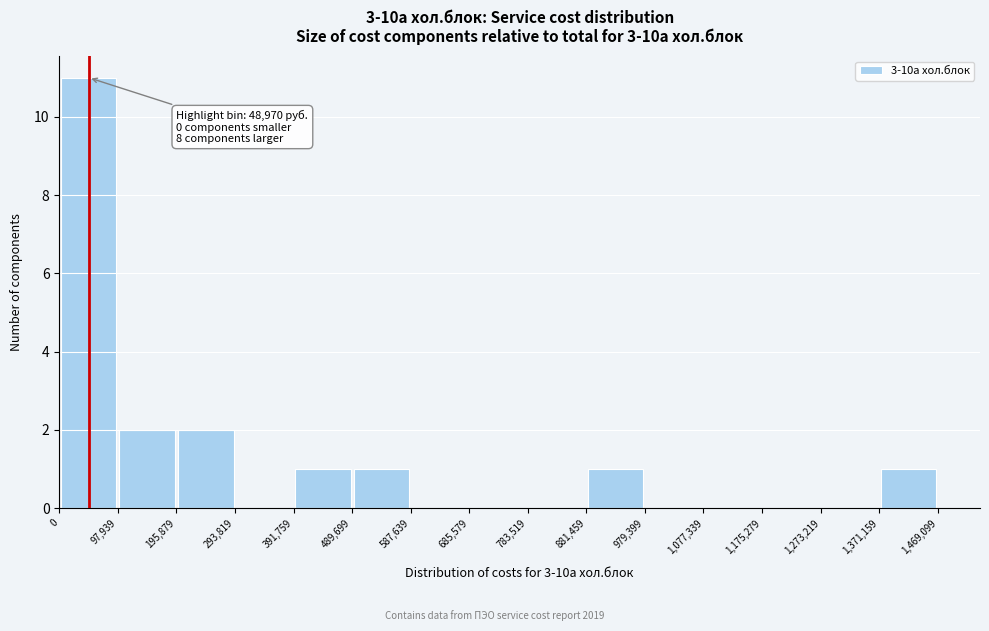

Over which range of the x-axis is the bar tallest?

0 to 97,939